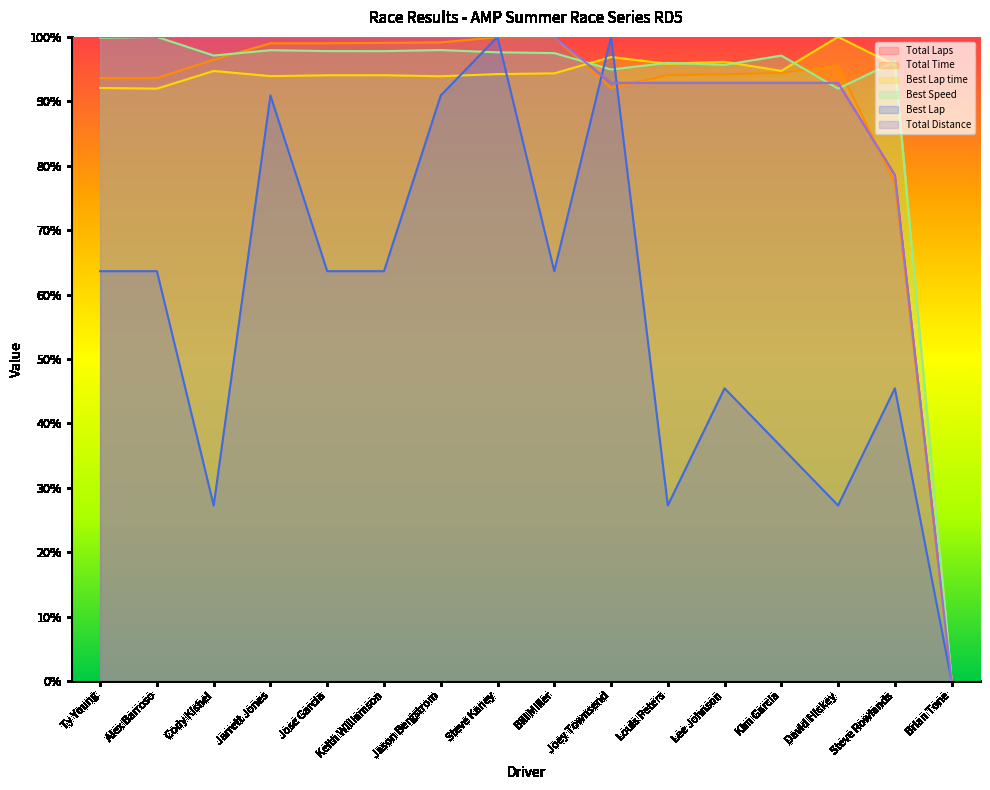

At which category does Total Time reach its first local valley?

Joey Townsend